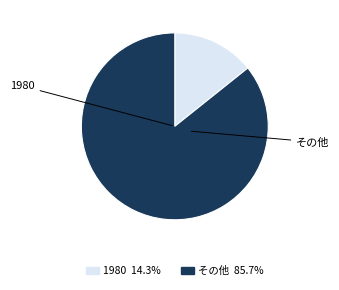

Is there any slice that represents more than half of the pie?

Yes